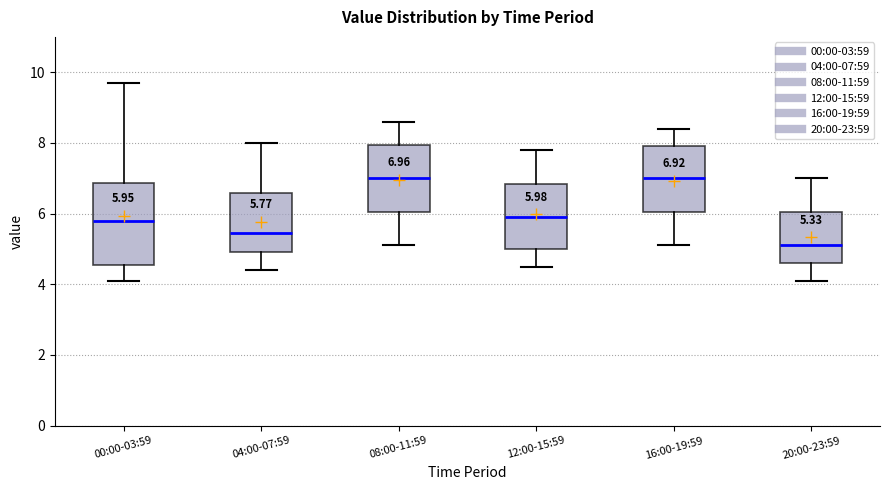

Which box is the tallest, from its lower edge to its upper edge?

00:00-03:59